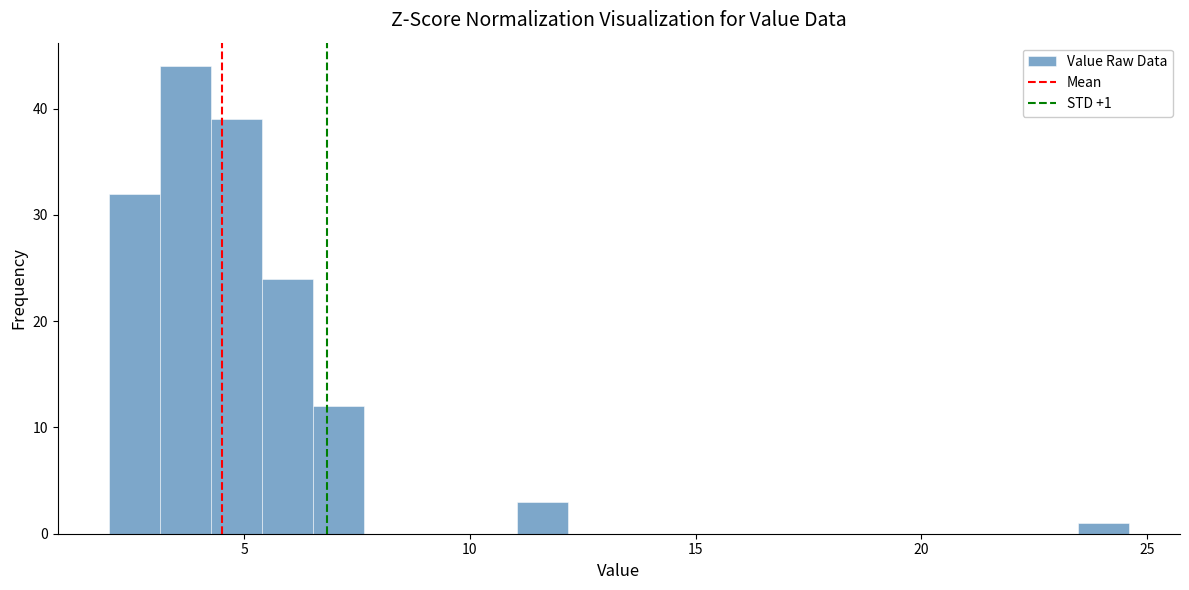

Read against the x-axis, roughly where is the centre of the tallest bar?

3.5